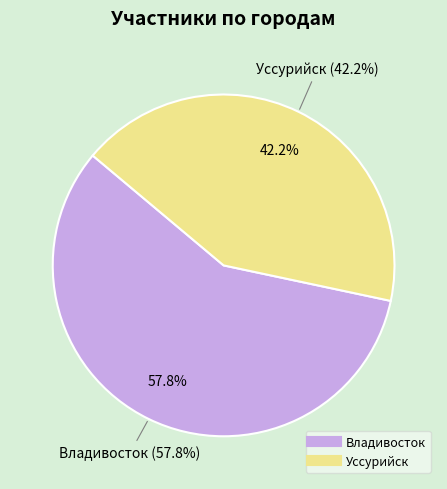

What is the change in value from Владивосток to Уссурийск?

-7